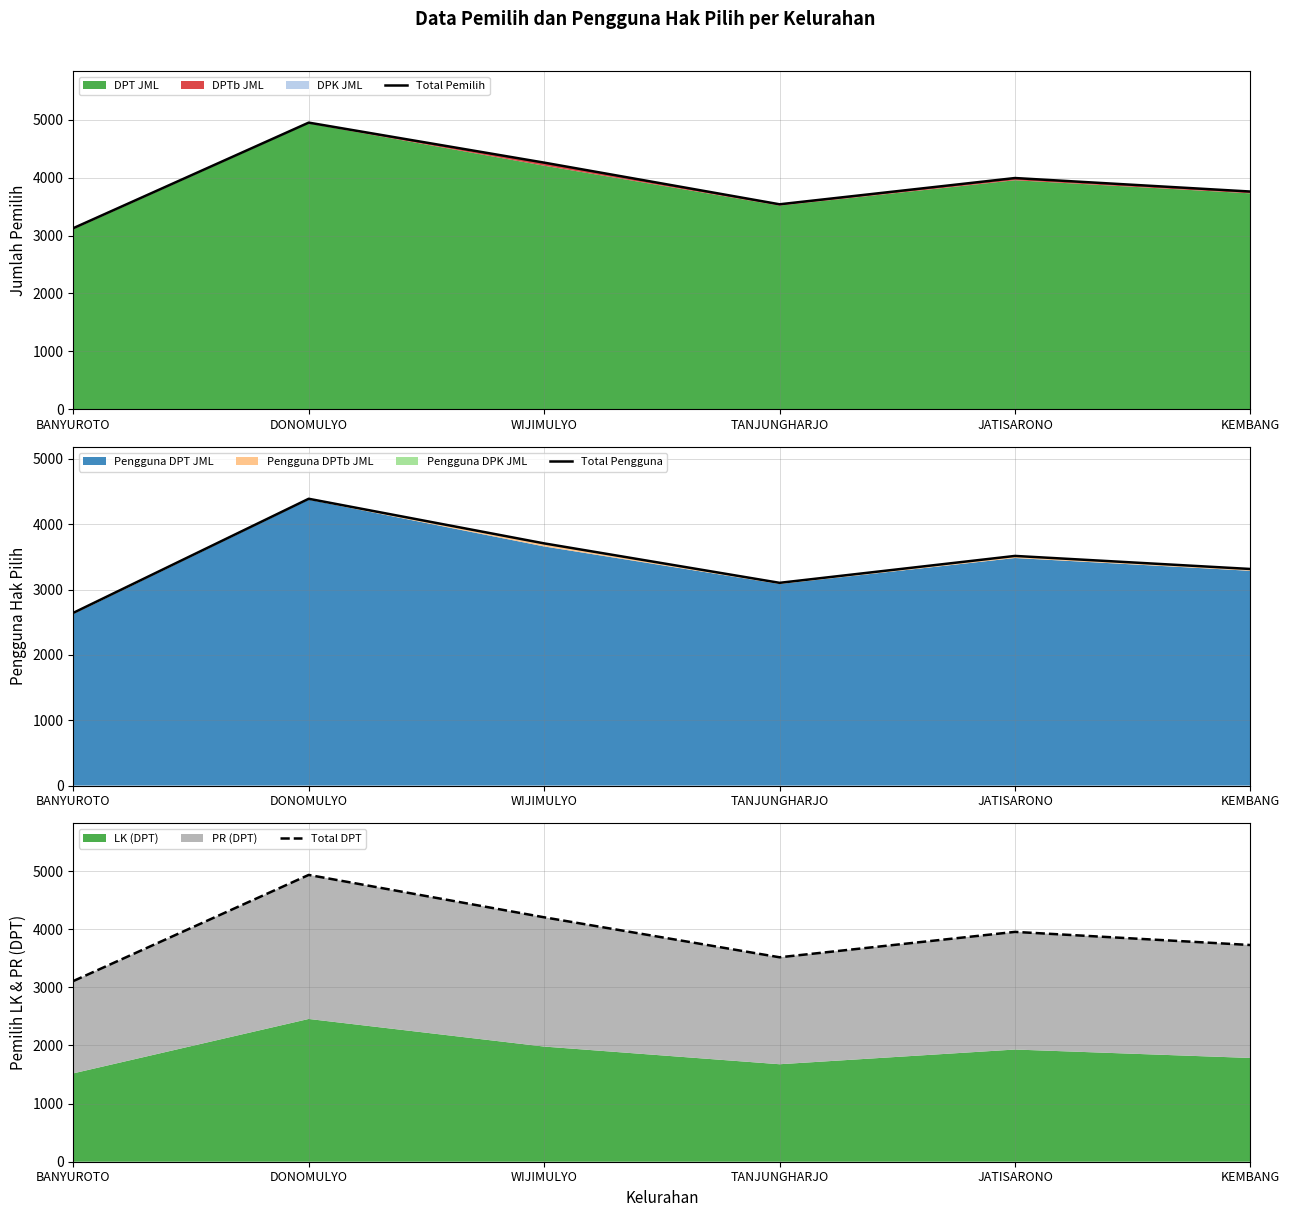

How many categories are shown in the chart?

6